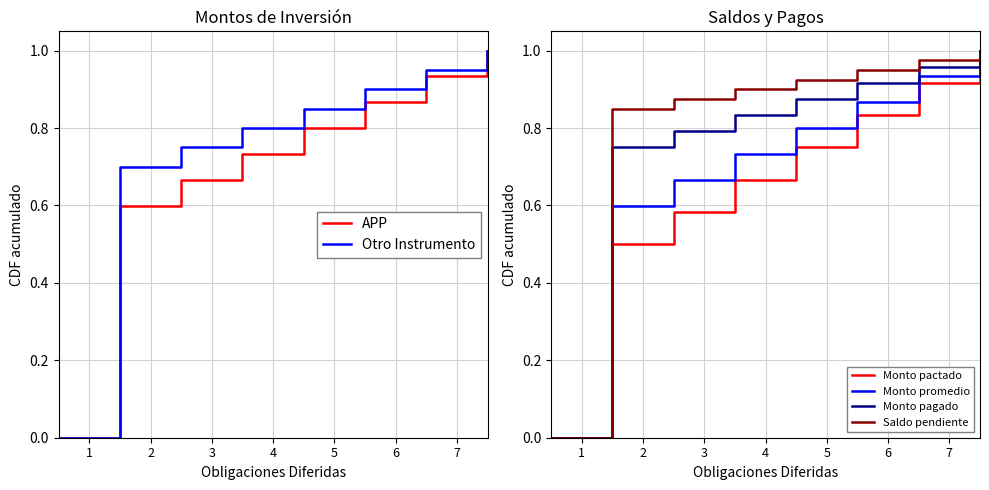

Which series has the largest total across all categories?

Saldo pendiente